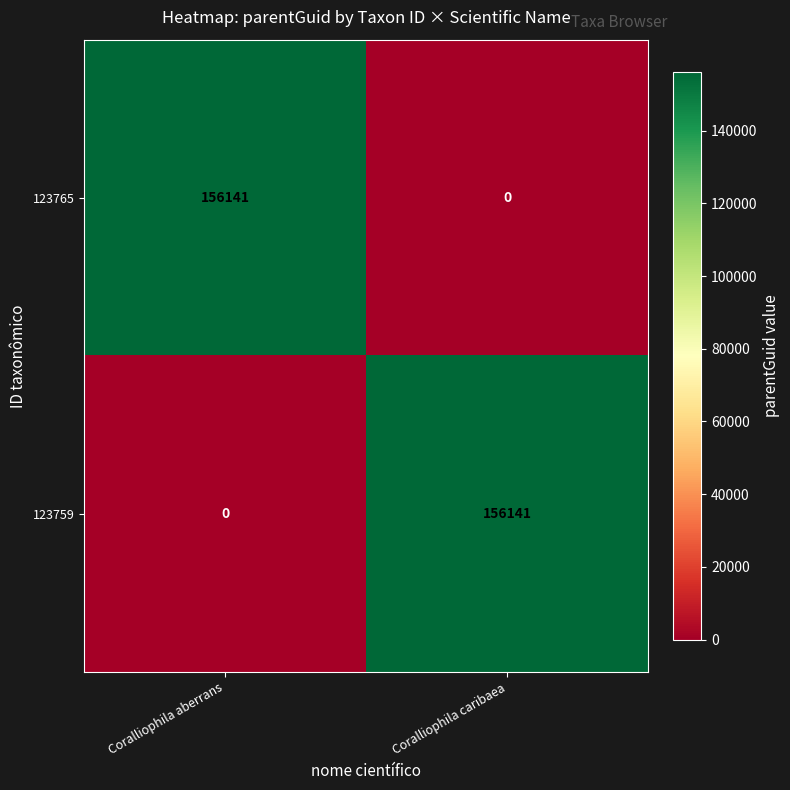

Count the number of data series in this chart.

2